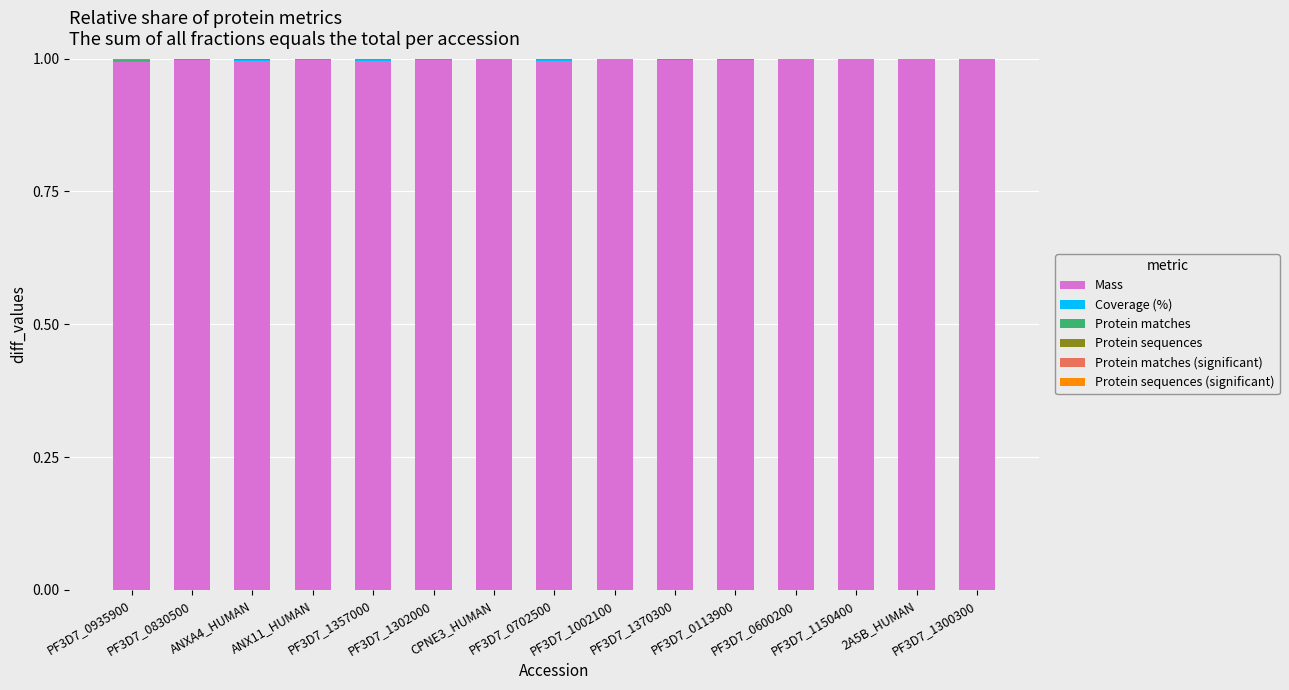

Are the bars grouped side by side (vs. stacked)?

No